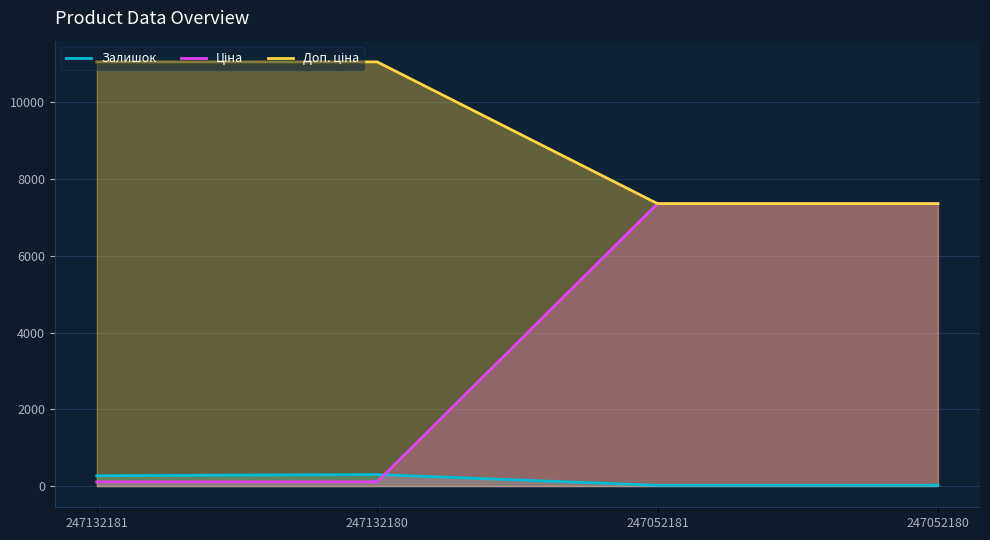

At how many categories does at least one series exceed 2132?

4